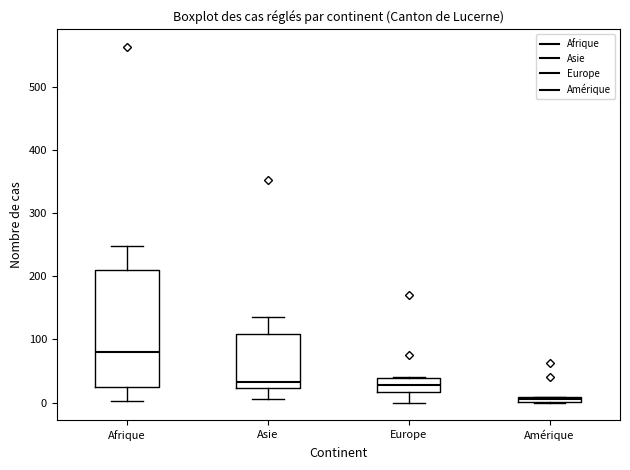

Where does the upper whisker of the box for Afrique end on the y-axis? The values are not printed on the chart, so give them approximately, as read against the axis.

250